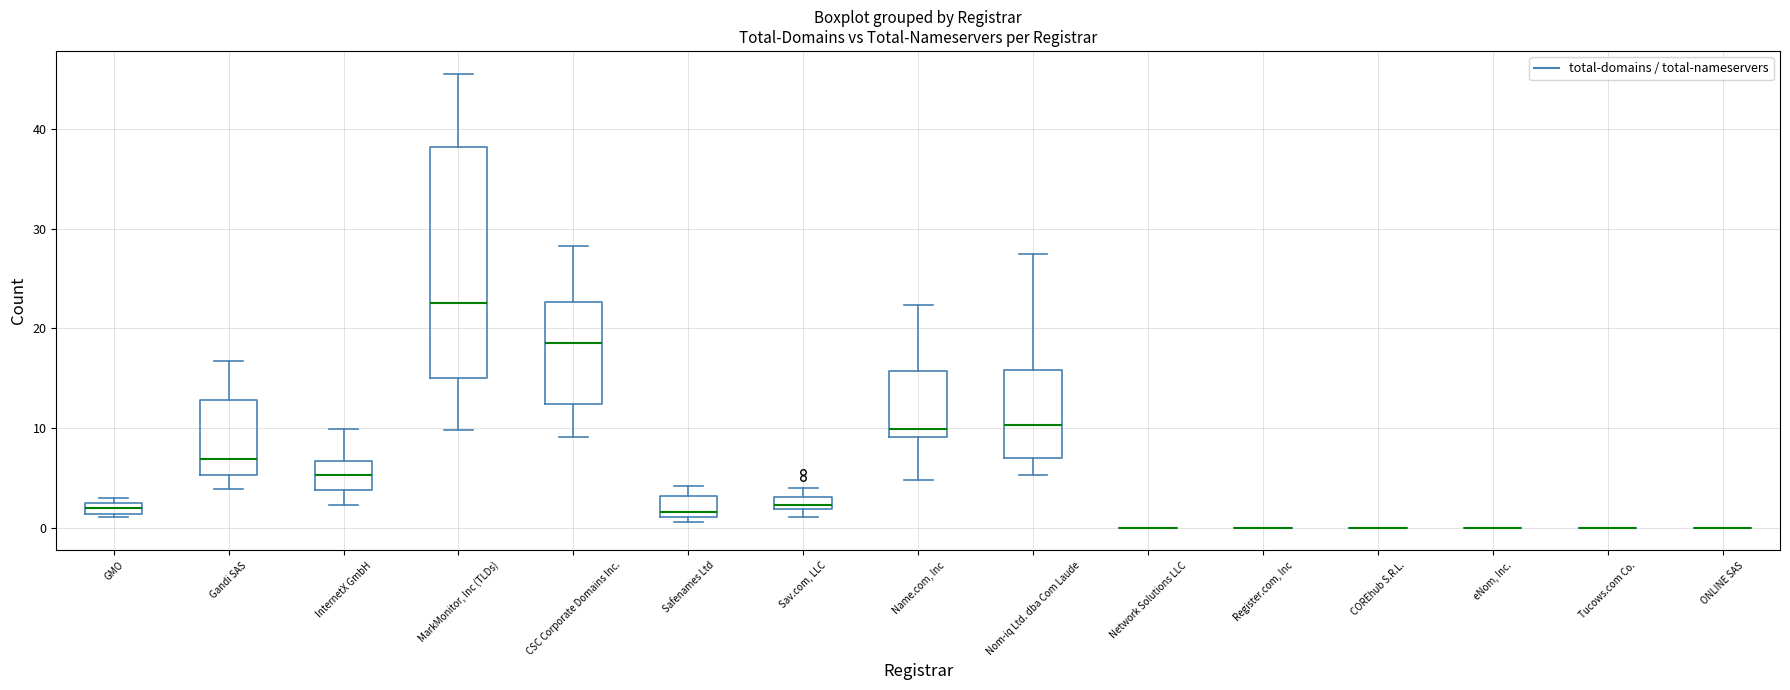

Comparing the boxes themselves (not the whiskers), which one is the tallest?

MarkMonitor, Inc (TLDs)